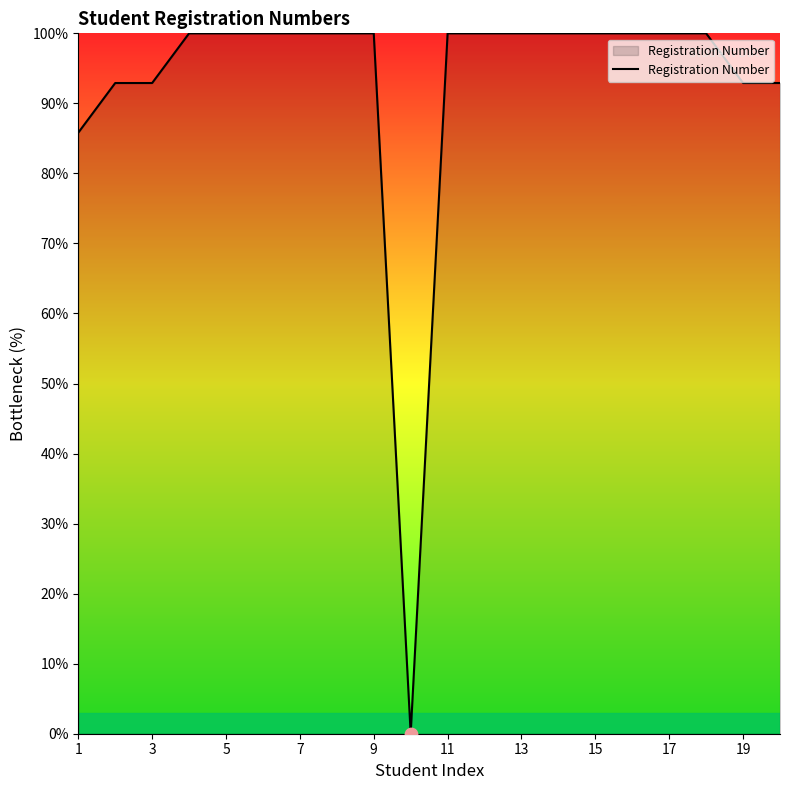

What is the greatest value displayed?

100.0